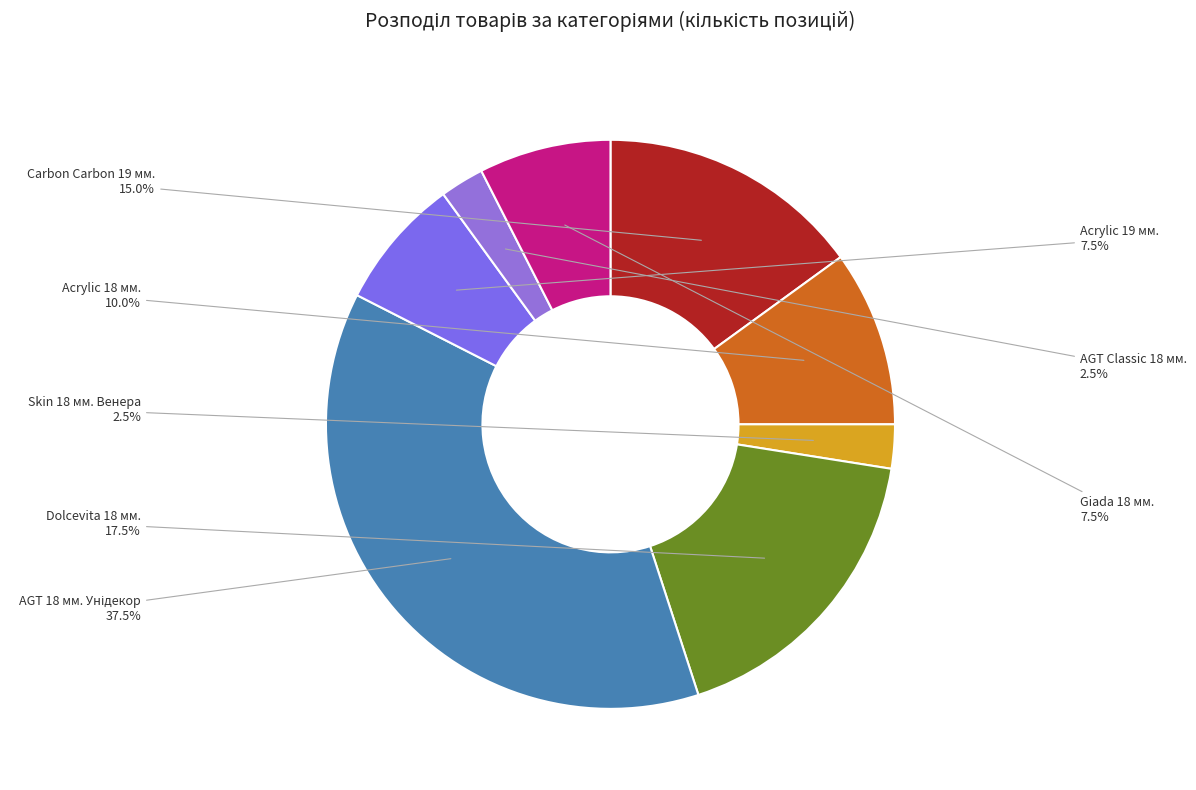

Combined, do Dolcevita 18 мм. and Carbon Carbon 19 мм. account for over 50%?

No